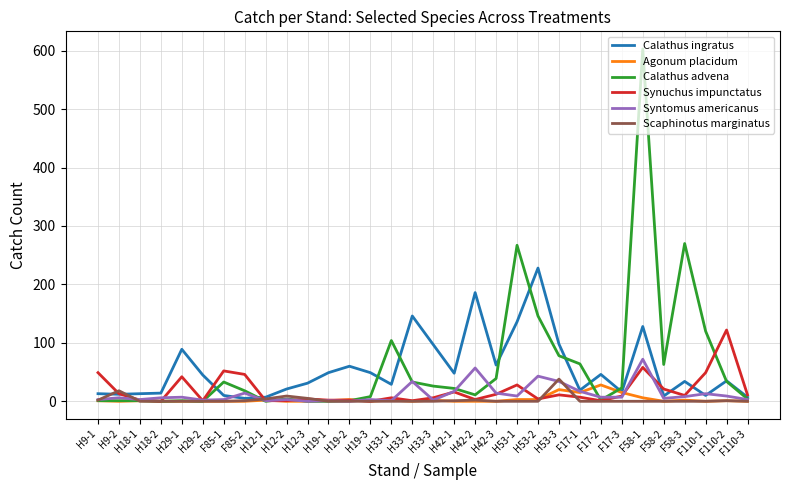

At which category does the chart reach its peak across all series?

F58-1